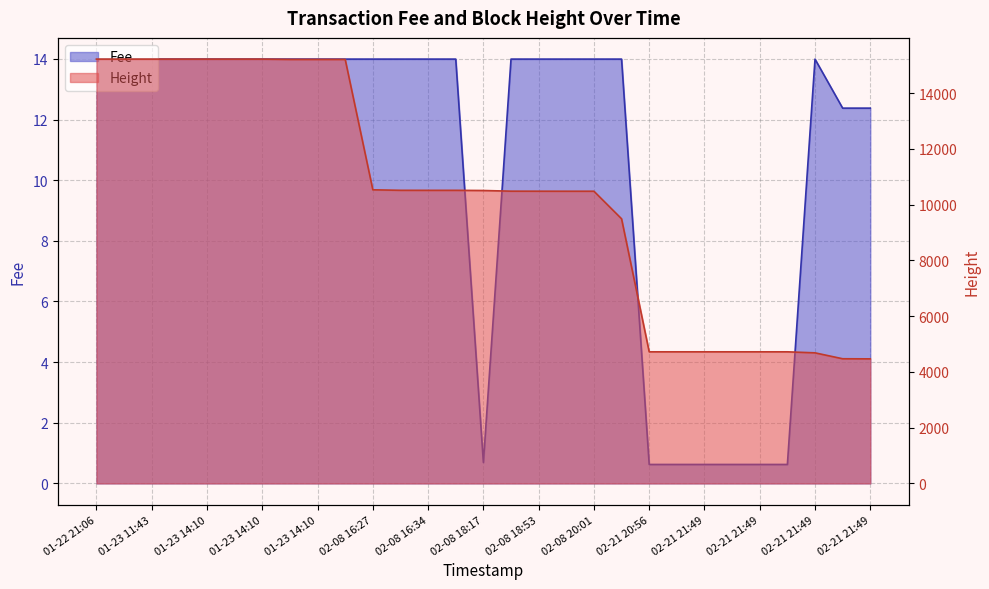

Rank the series by their maximum value, from lowest to highest.

Fee, Height